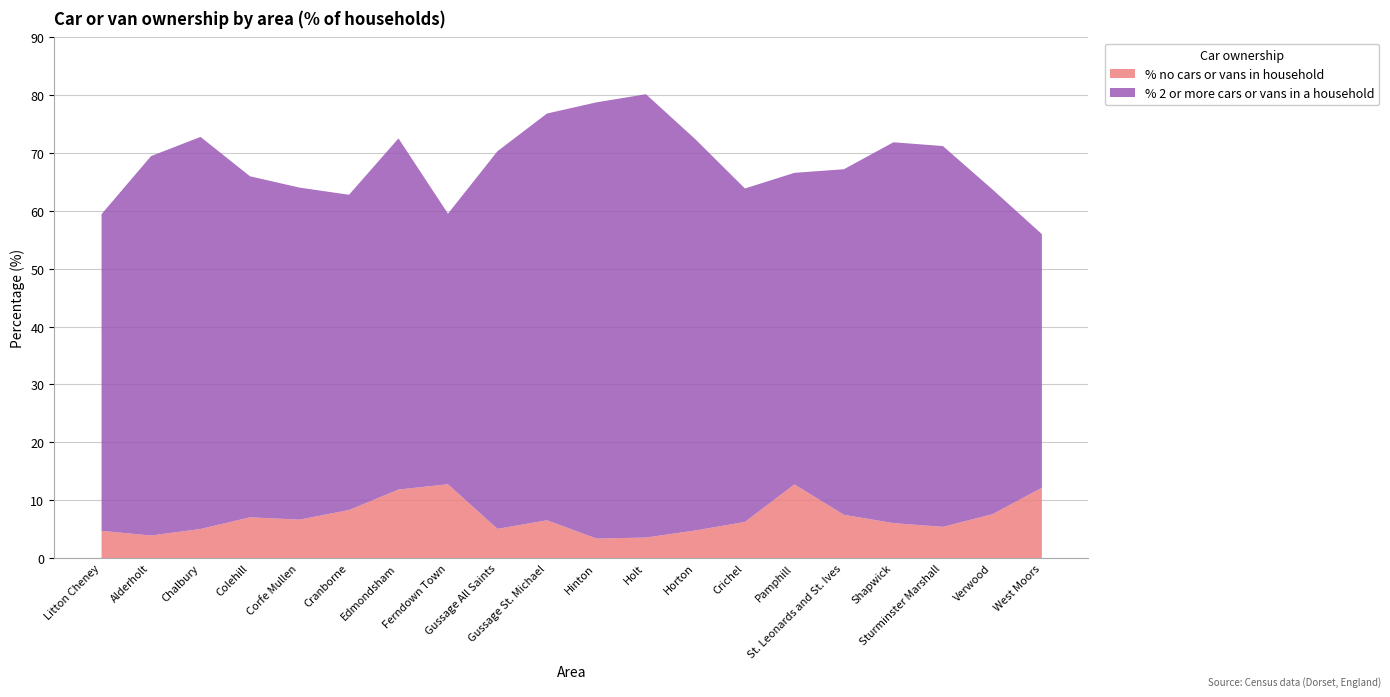

What is the value of the % 2 or more cars or vans in a household point at the 7th from the left?

60.7